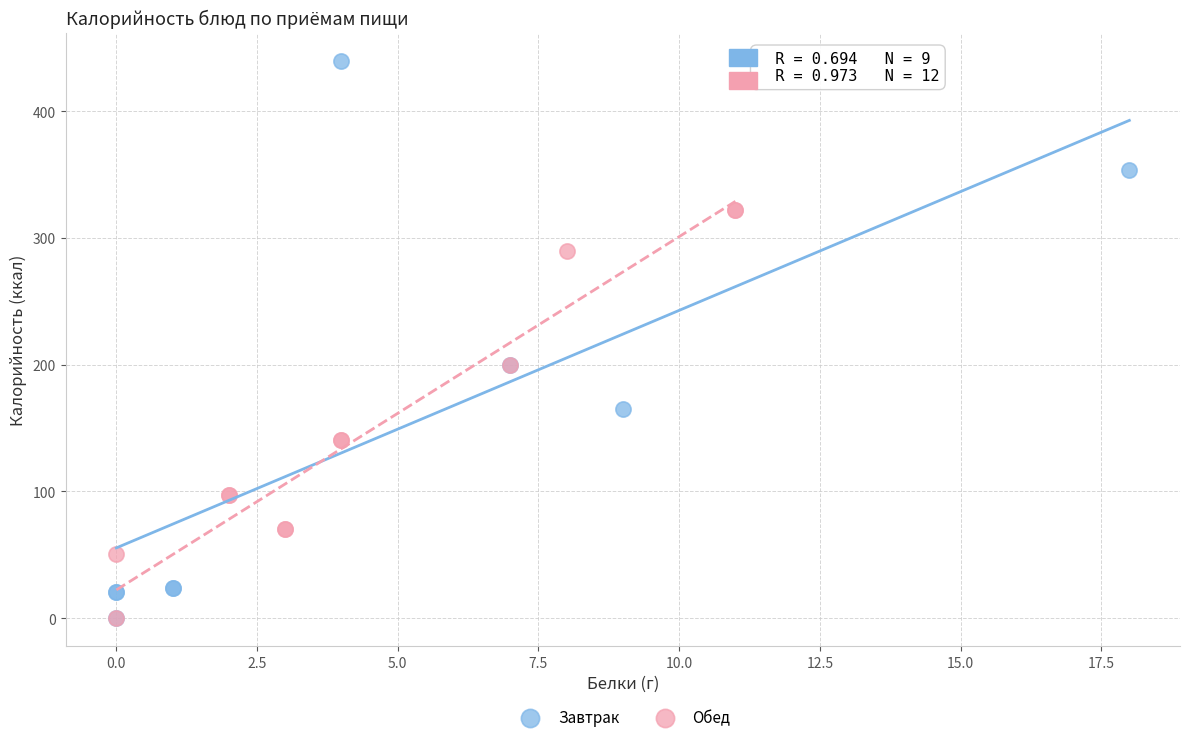

Which series has the widest spread of Y values?

Завтрак